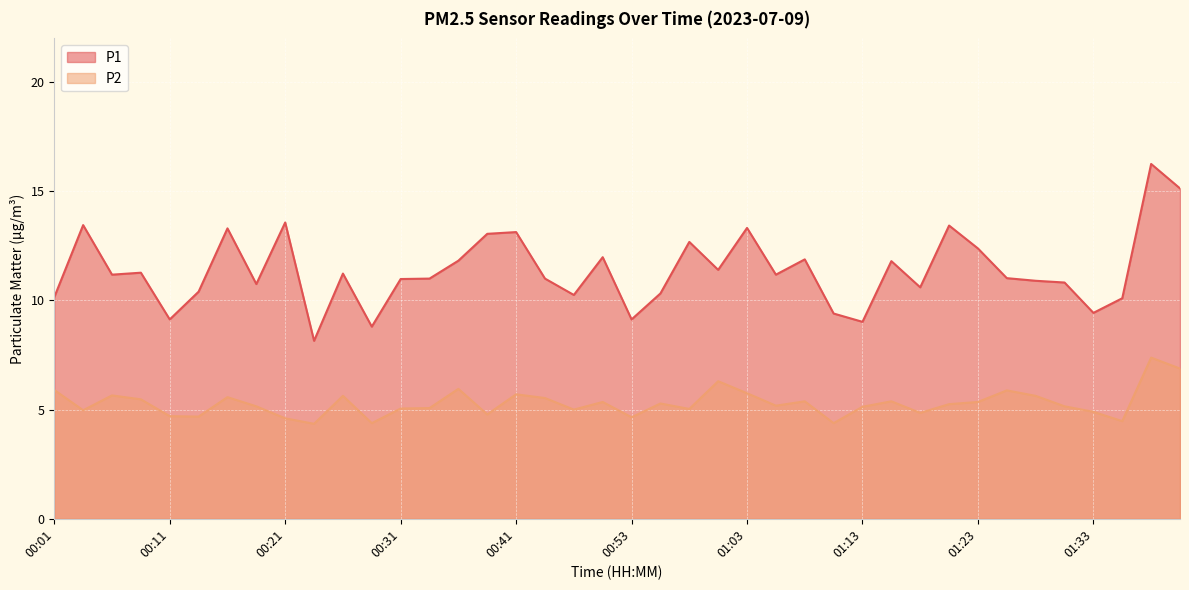

How many interior local valleys does the P1 series have?

12